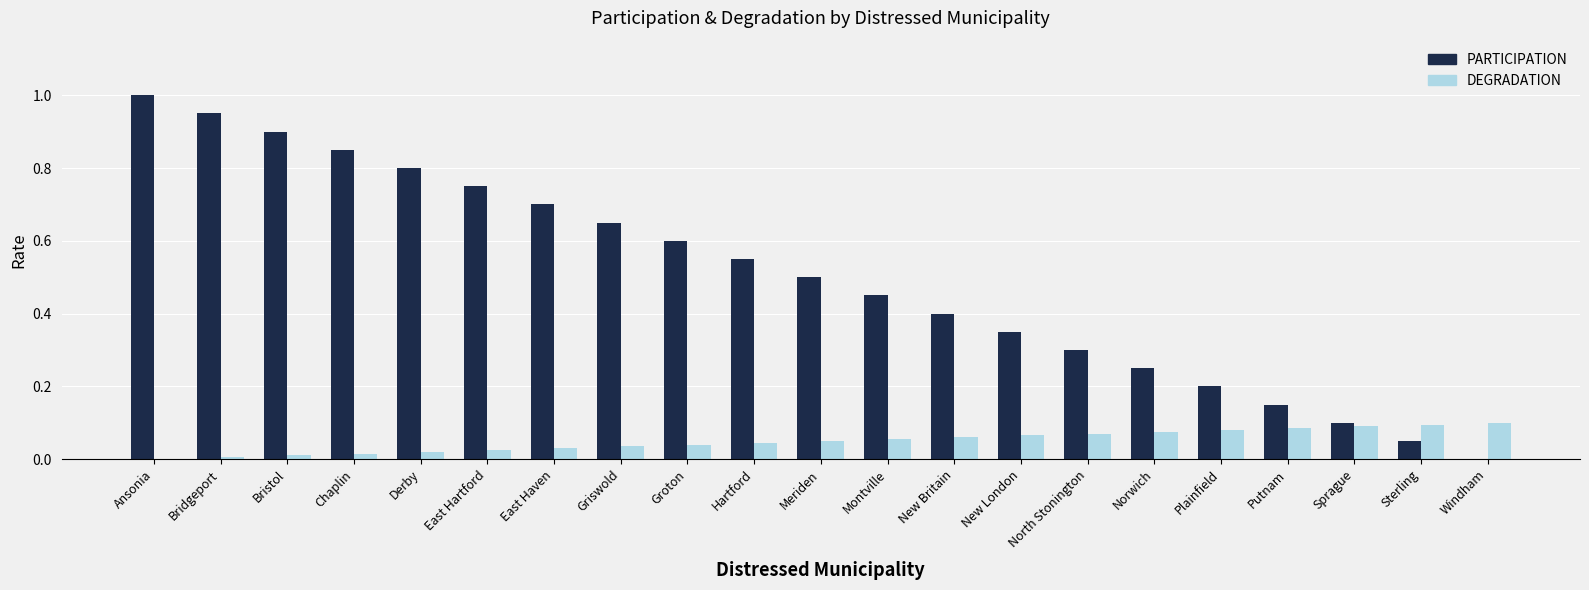

Is it true that DEGRADATION equals 0.1 at North Stonington?

True